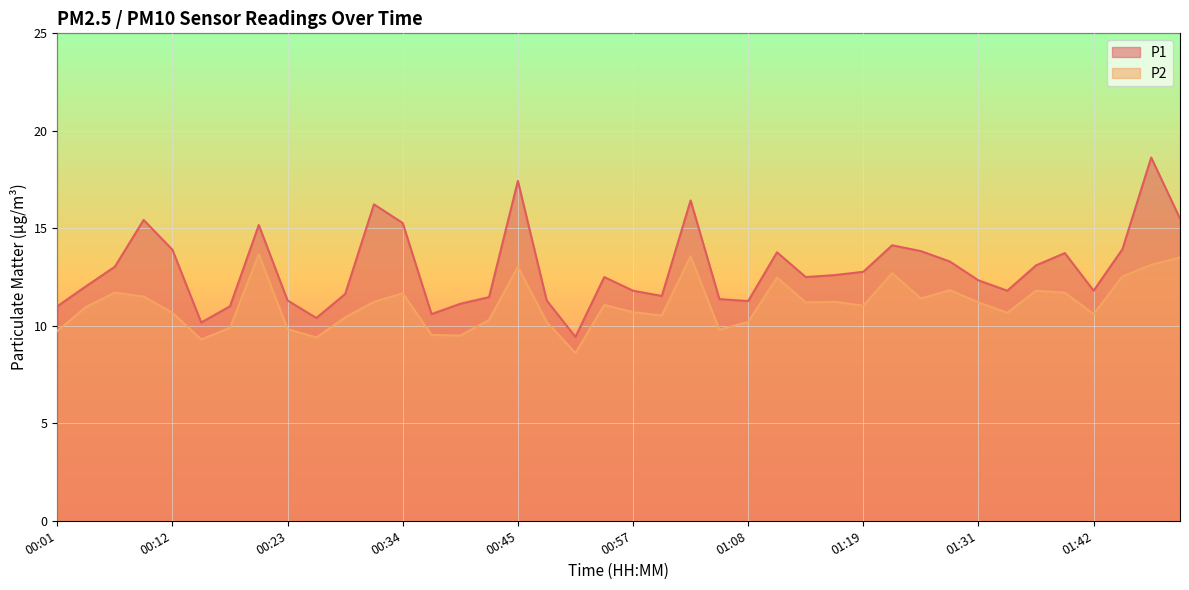

At which label does P2 first exceed 11?

00:07